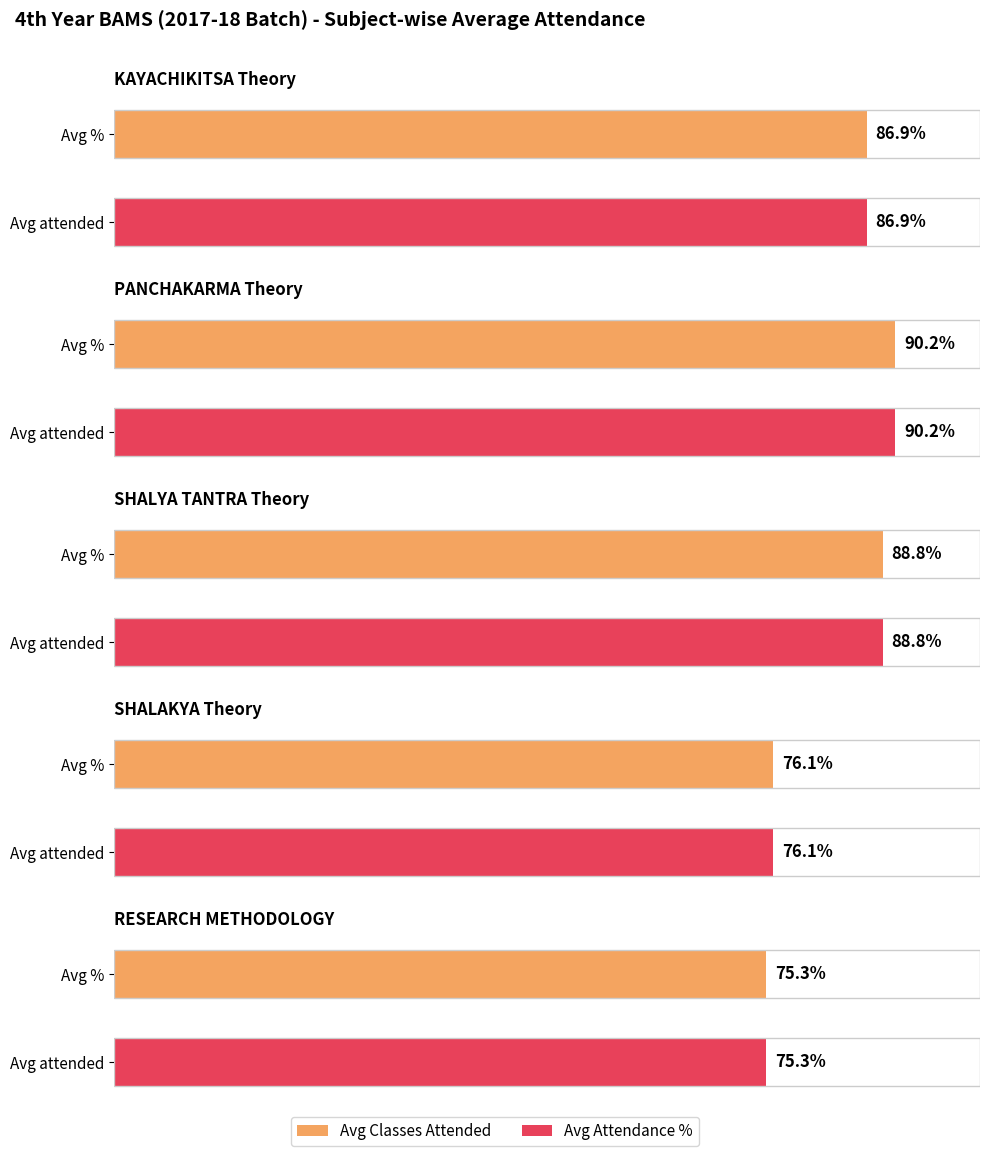

Does the chart contain stacked bars?

No